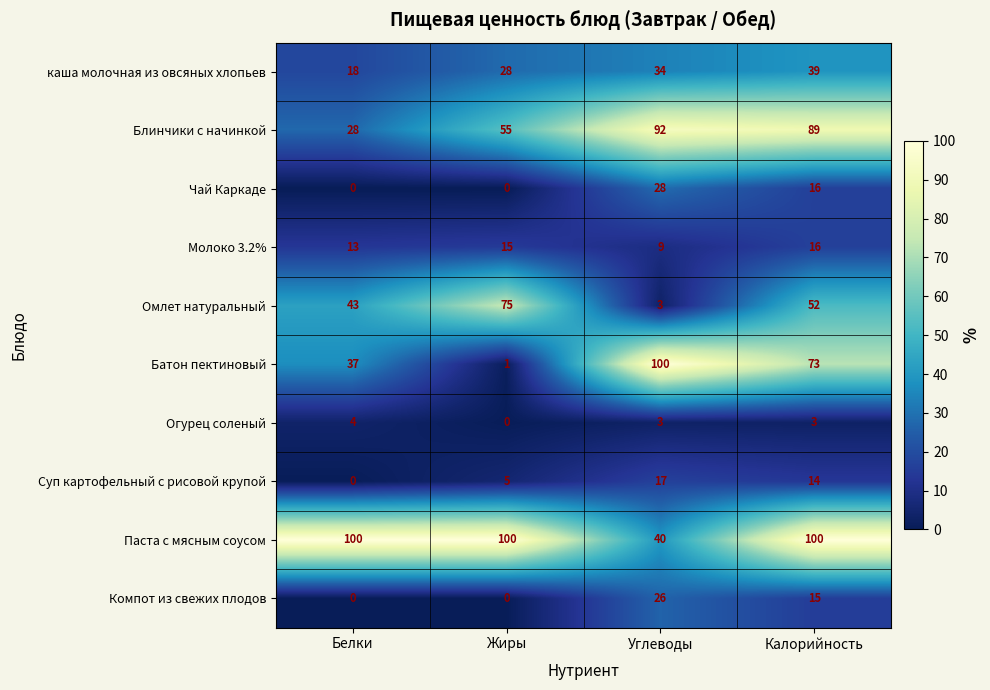

Which category has the highest value in the Компот из свежих плодов series?

Углеводы